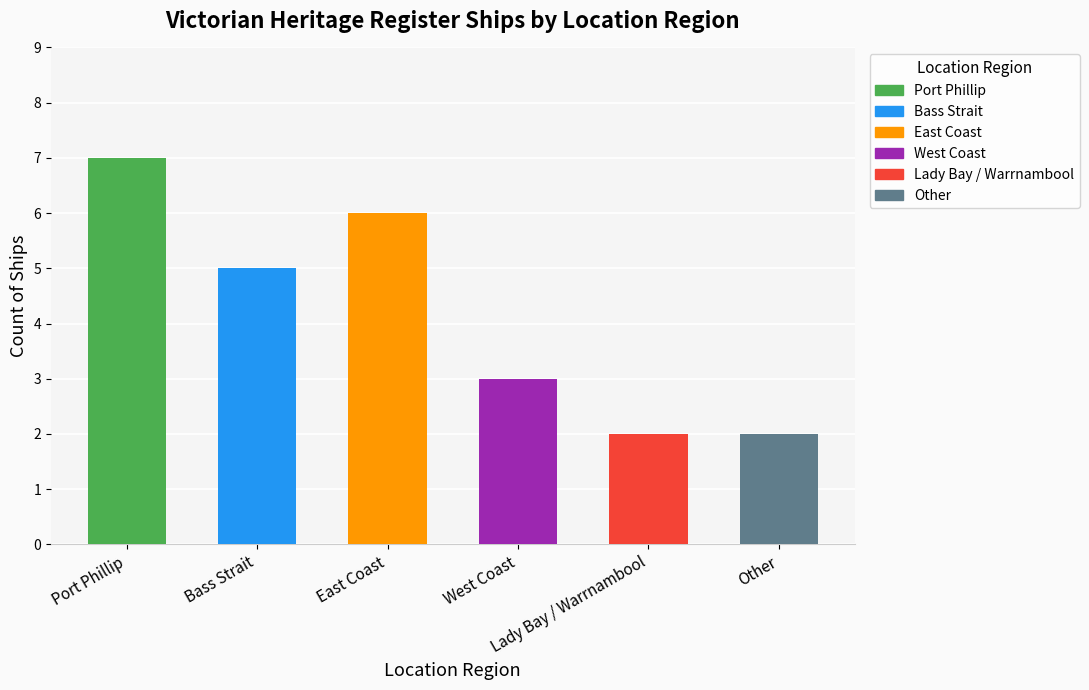

What is the change in value from Port Phillip to East Coast?

-1